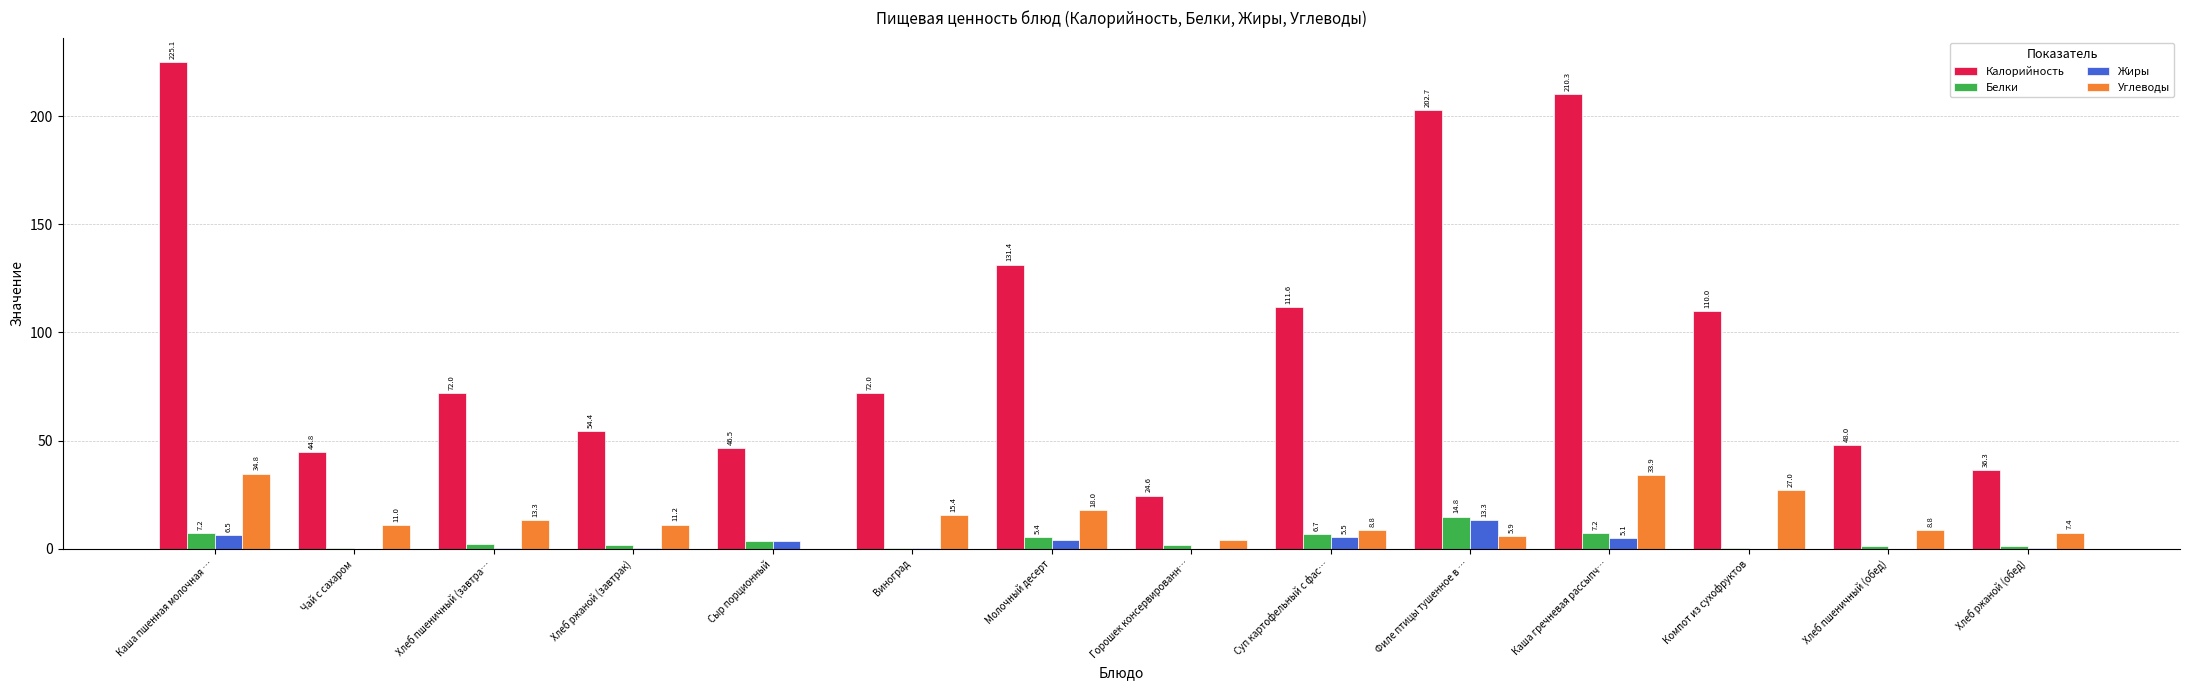

At which label is Углеводы closest to 17?

Молочный десерт